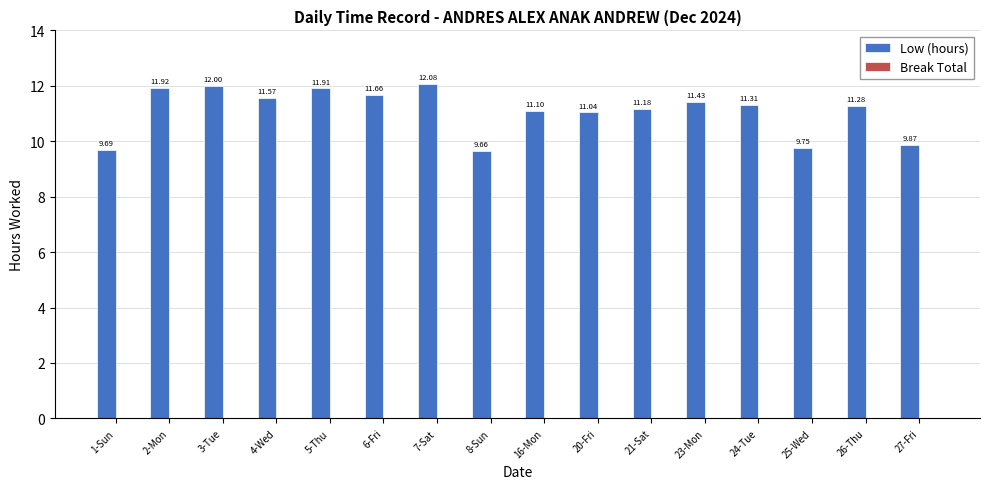

Approximately how many times larger is the value at 5-Thu compared to 25-Wed?

1.2